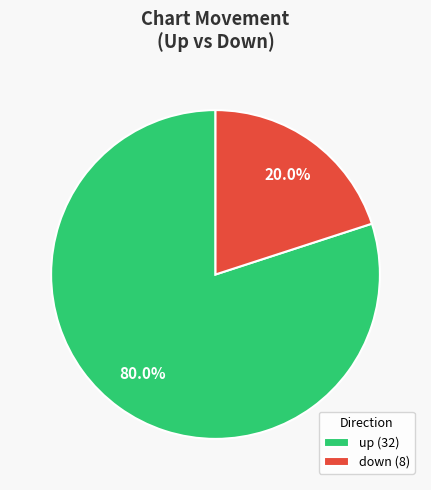

Which slice is the smallest?

down